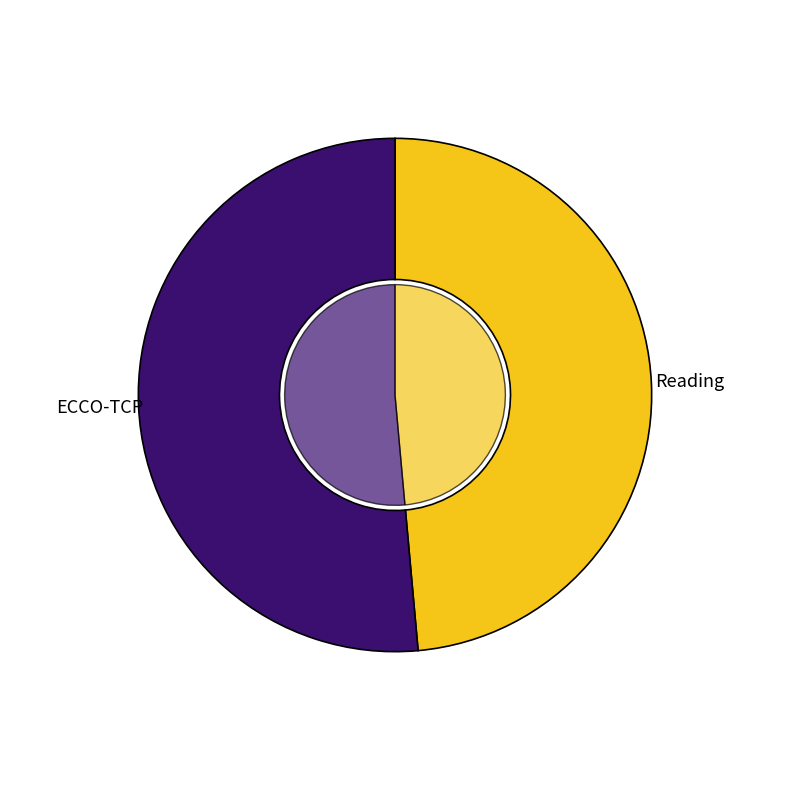

To the nearest percent, what percentage of the pie is Reading?

49%